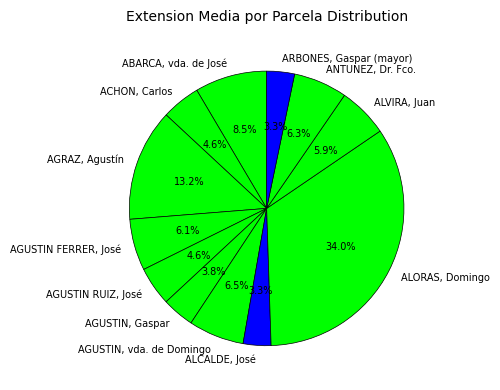

Does any single category account for the majority?

No